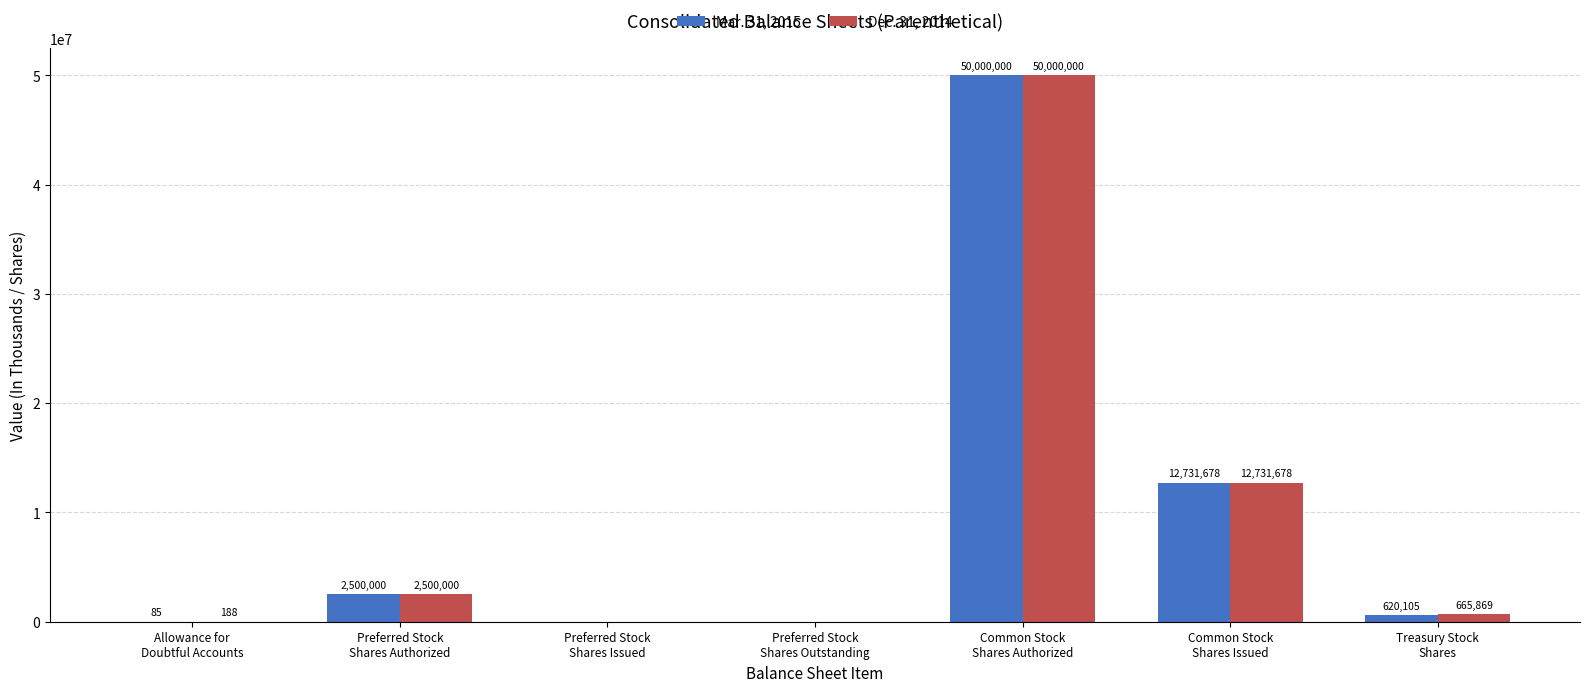

How many categories are shown in the chart?

7